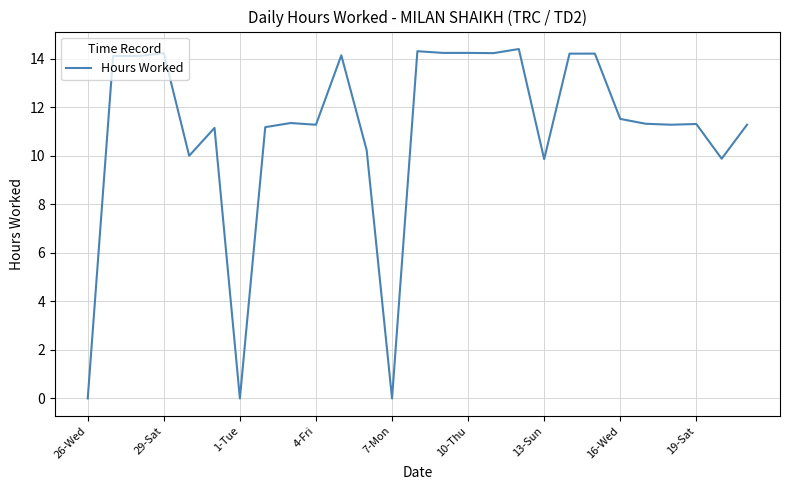

What is the difference between the maximum and minimum values?

14.4